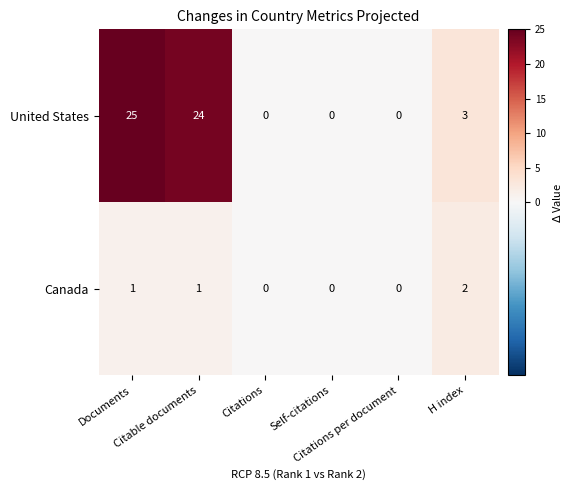

What is the greatest value displayed?

25